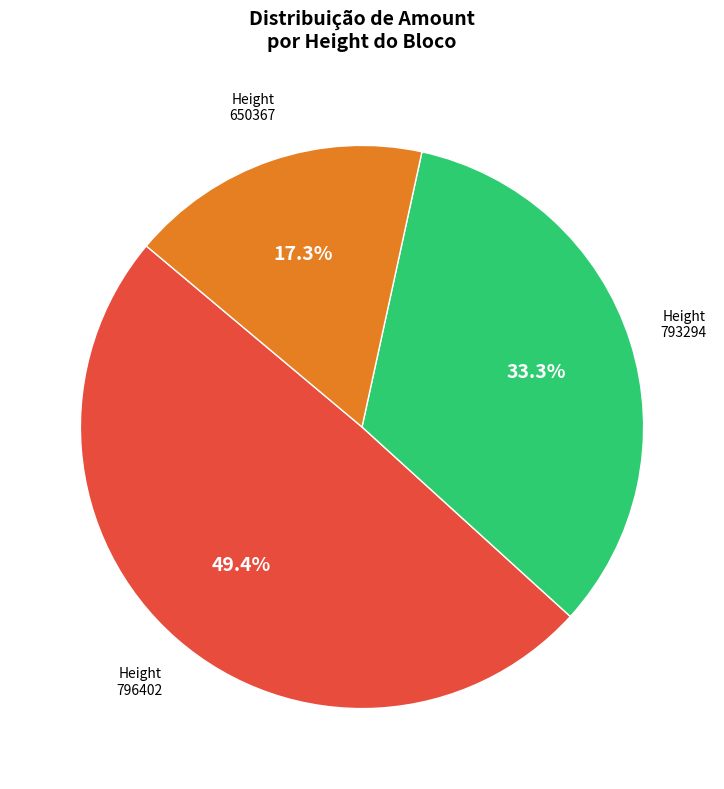

To the nearest percent, what is the difference between the 793294 and 796402 slice percentages?

16%